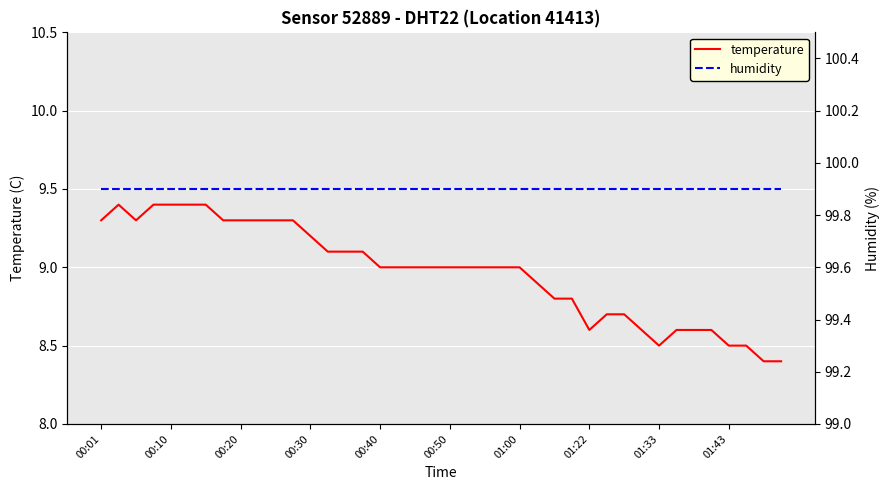

What value does the humidity series have at 38?

99.9